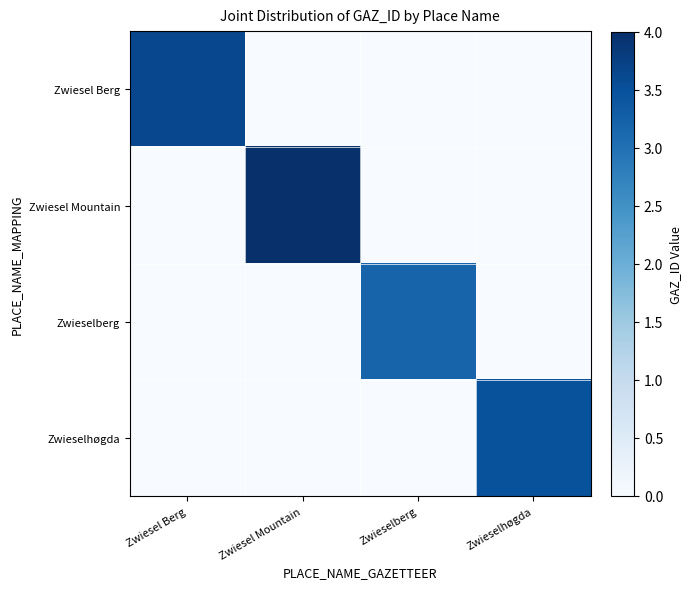

Between Zwieselhøgda and Zwieselberg, which is larger?

Zwieselhøgda